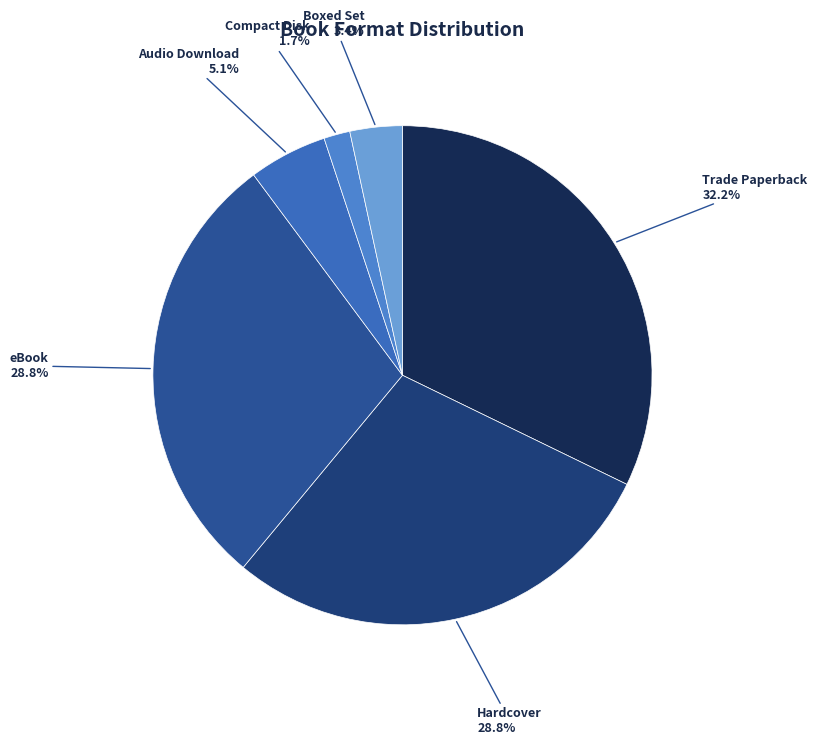

To the nearest percent, what is the average slice percentage?

17%